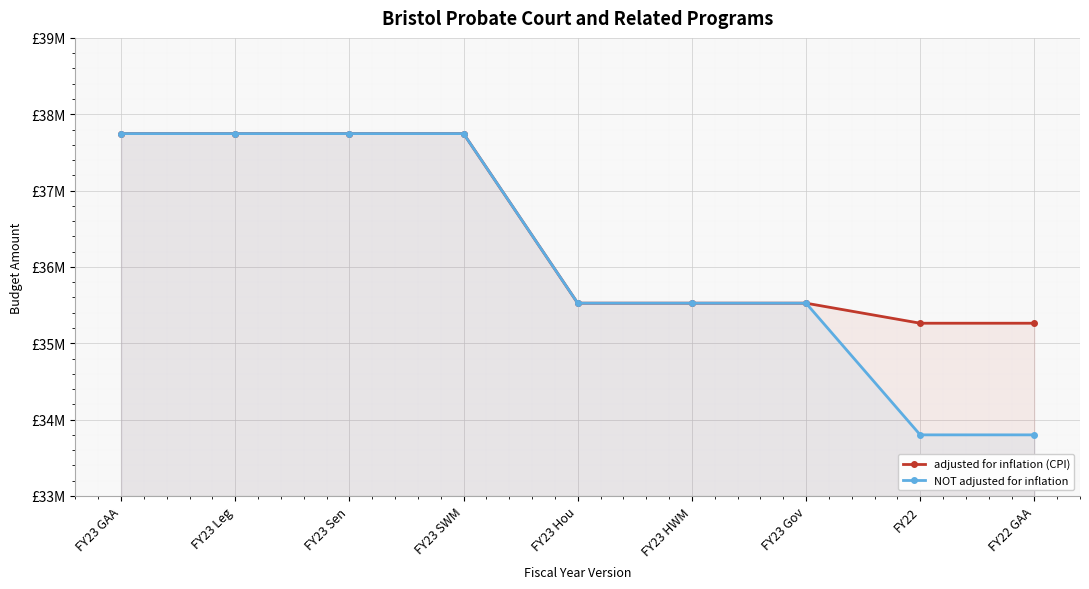

What is the value of the adjusted for inflation (CPI) point at the 3rd from the left?

37746410